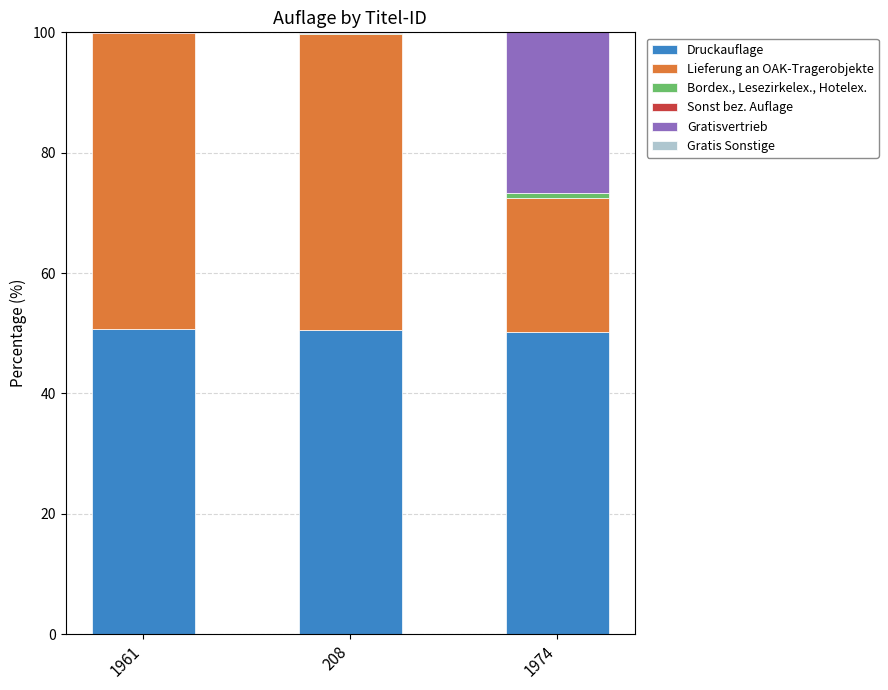

True or false: Druckauflage has a value of 50.7 at 1961.

True